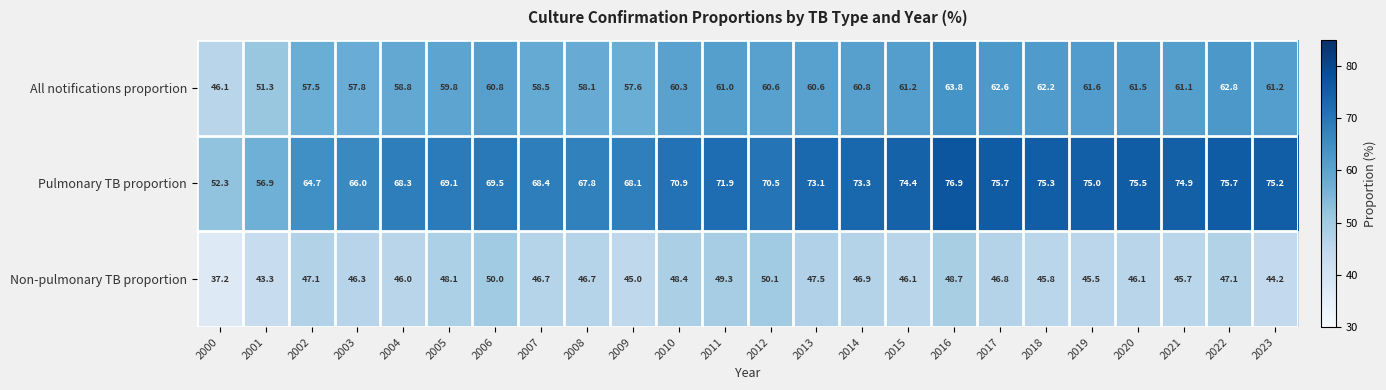

What is the sum of all Pulmonary TB proportion values?

1689.4